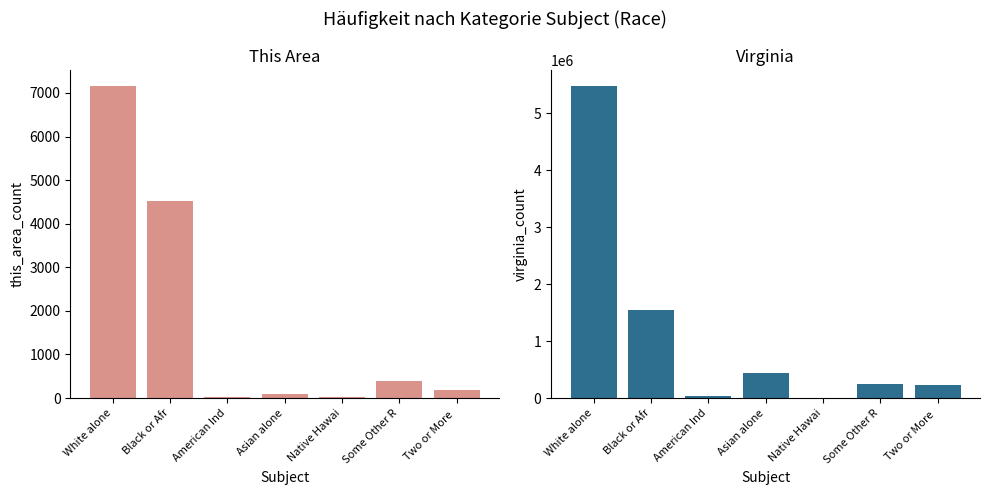

Reading left to right, list all the values displayed in this chart.

This Area: 7168	4528	27	83	13	393	177
Virginia: 5486852	1551399	29225	439890	5980	254278	233400